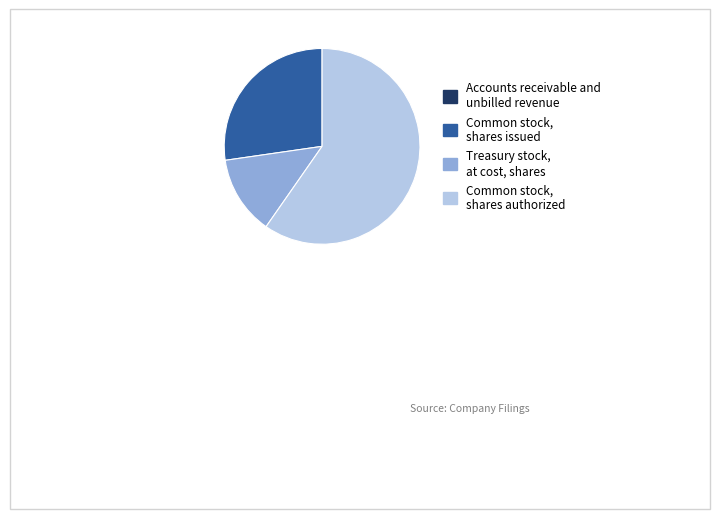

Does any single category account for the majority?

Yes